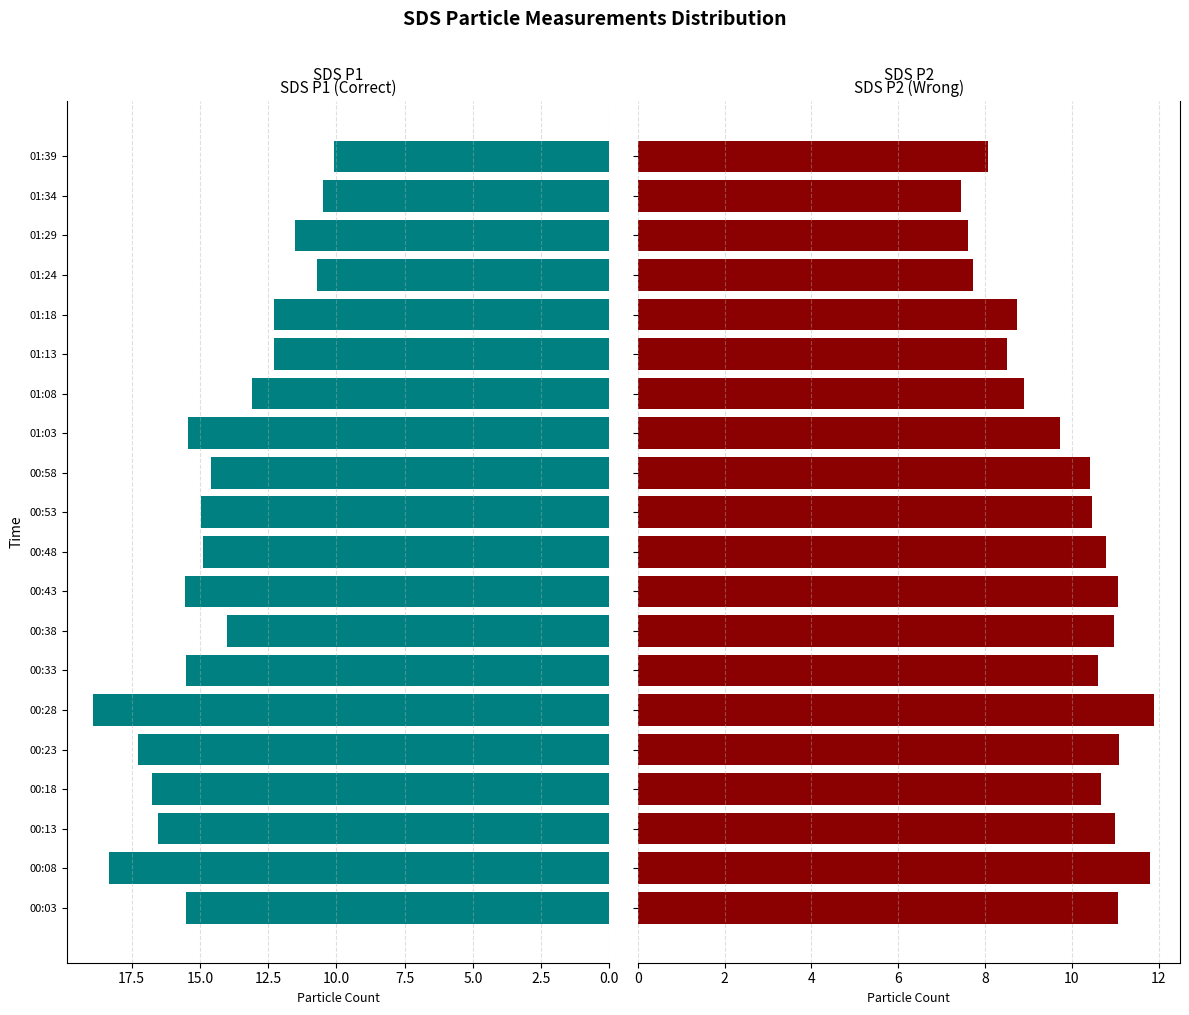

How many data points in SDS_P1 are less than 14?

7